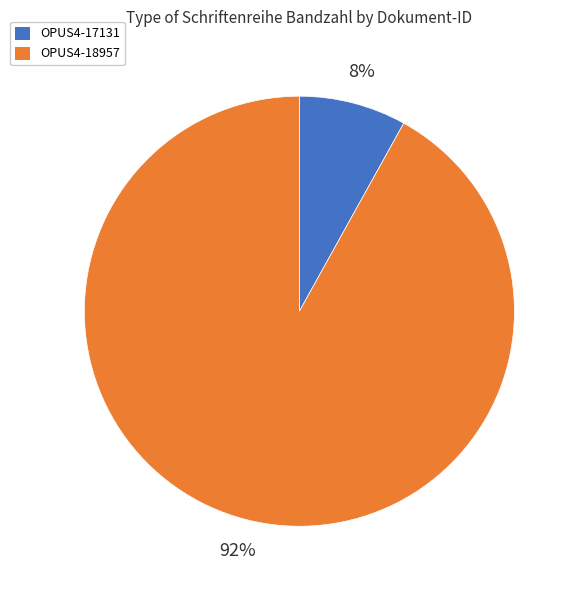

True or false: OPUS4-18957 accounts for 99% of the total.

False